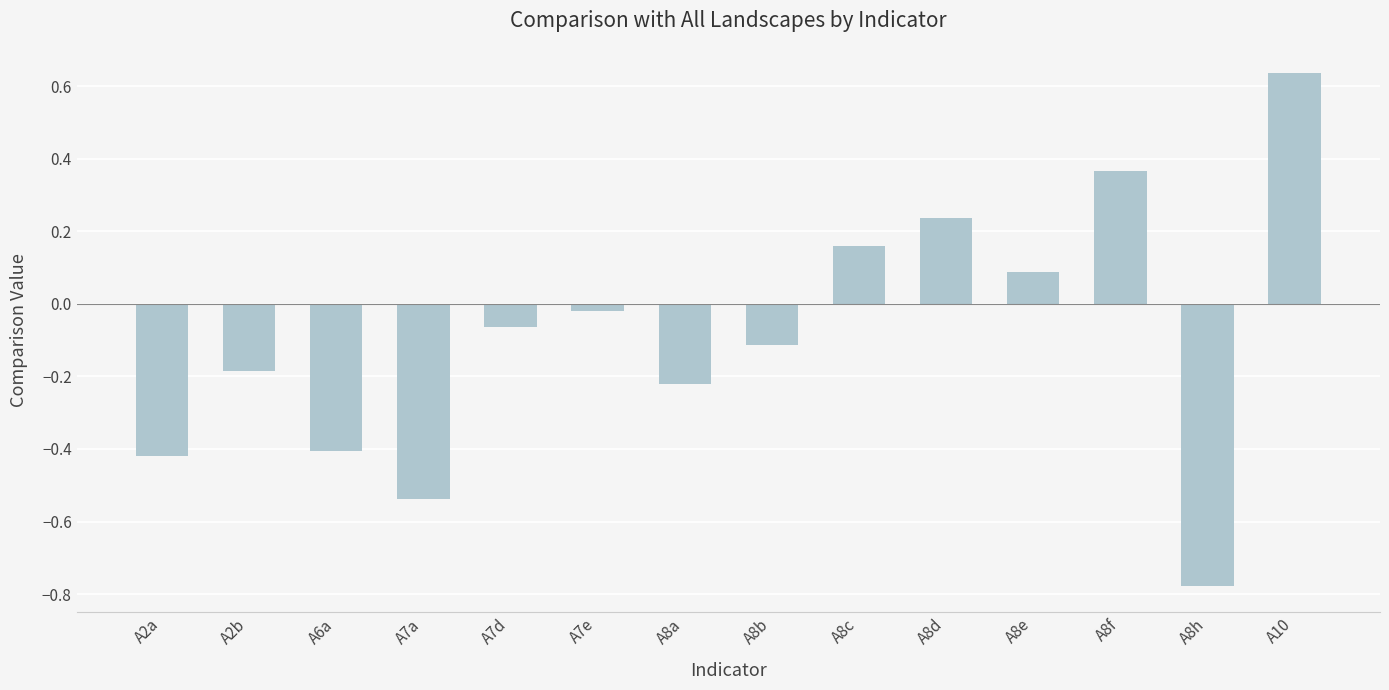

What position from the right is A7a?

11